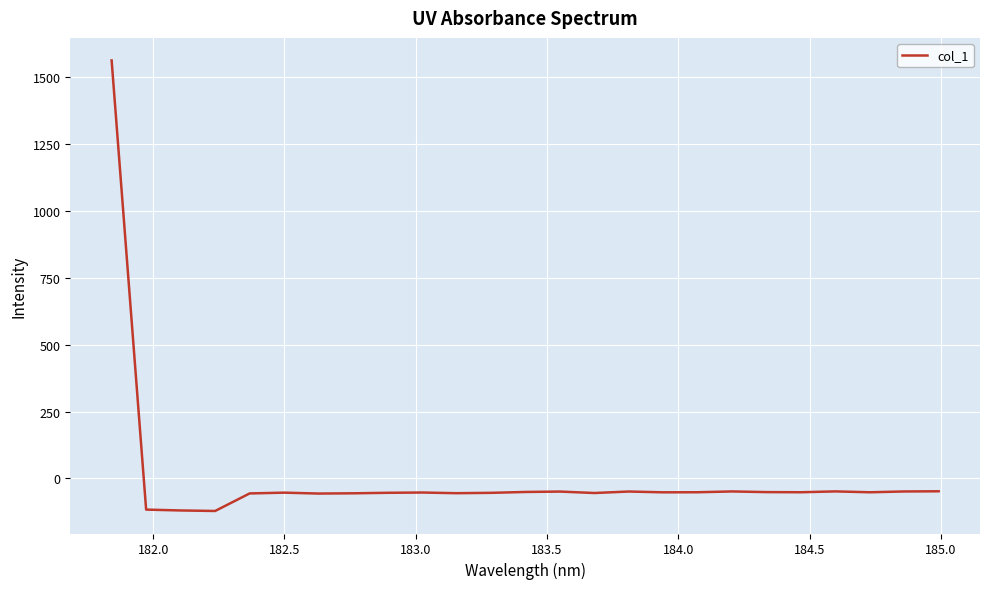

What is the maximum value shown in the chart?

1561.7